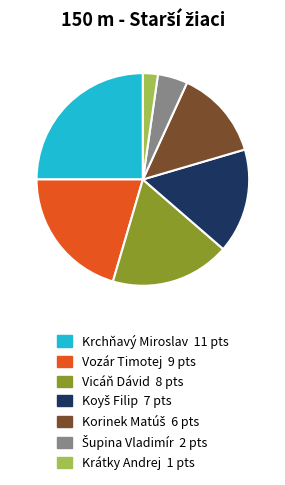

Which slice is the largest?

Krchňavý Miroslav